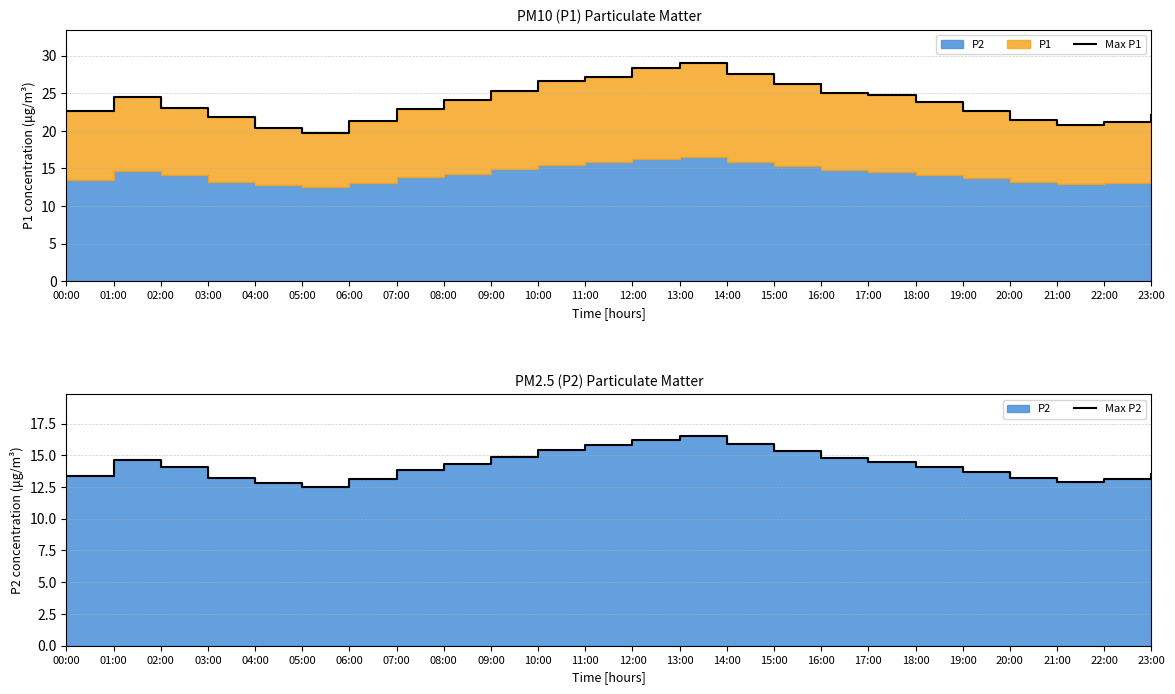

What is the maximum value for Max P1?

29.1